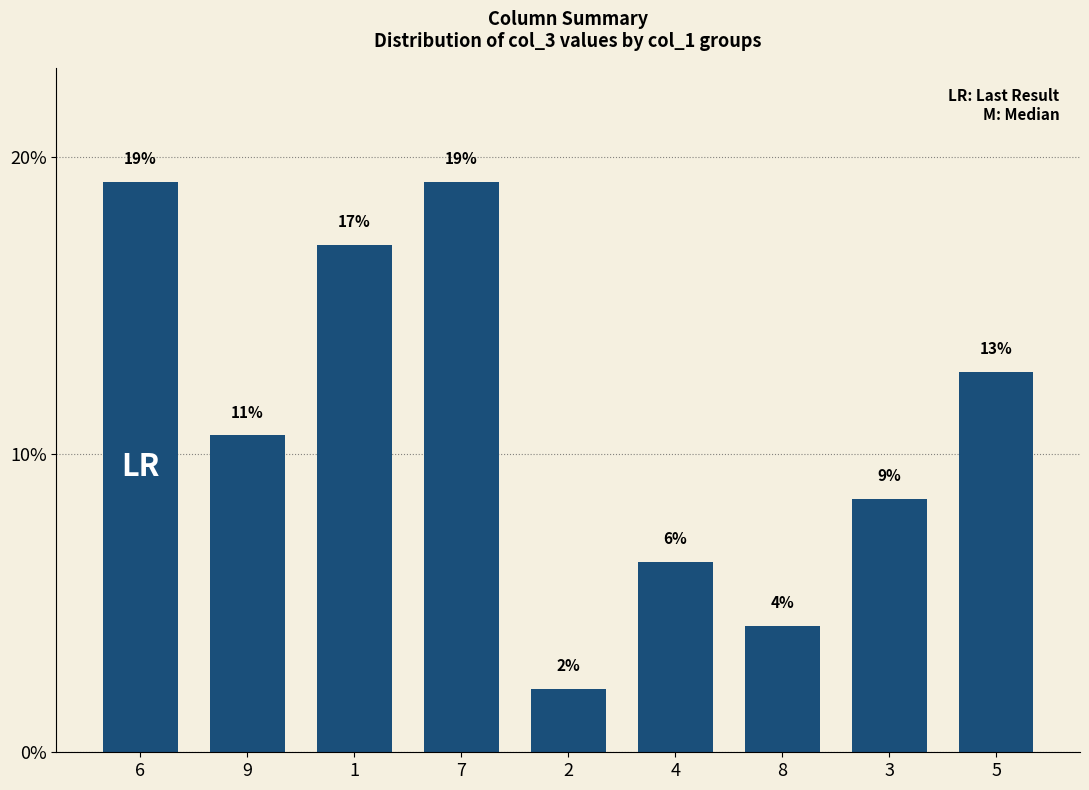

What is the difference between the maximum and minimum values?

0.2